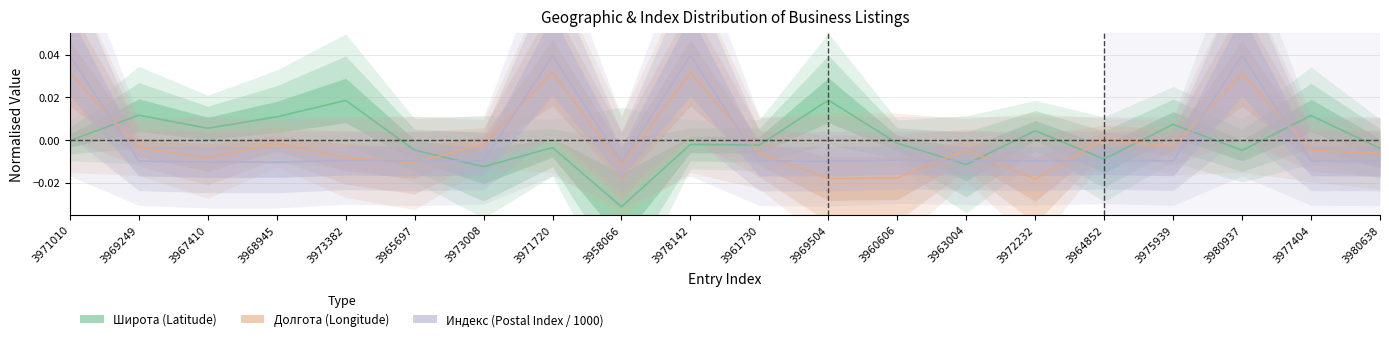

How many interior local peaks does the Долгота series have?

6